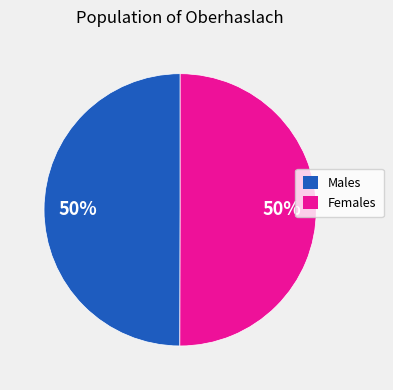

To the nearest percent, what is the average slice percentage?

50%